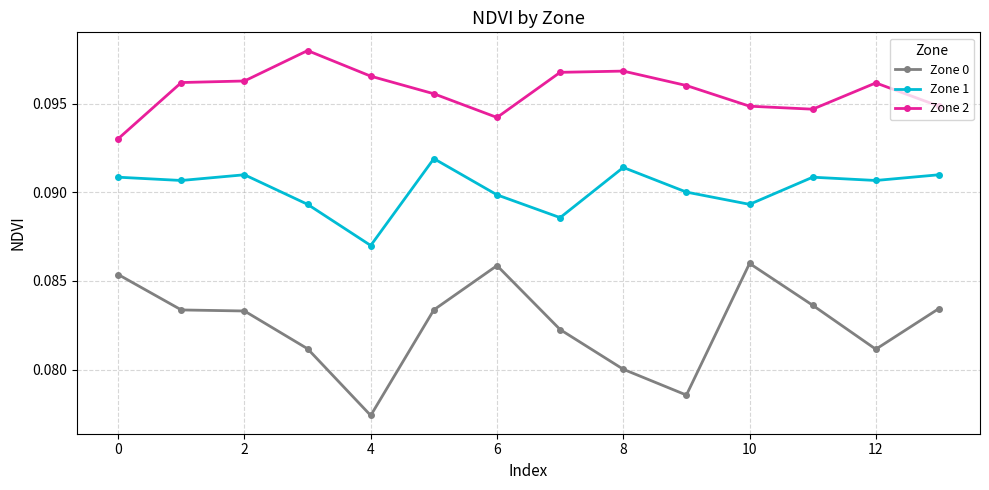

Rank the series by their average value, from lowest to highest.

Zone 0, Zone 1, Zone 2